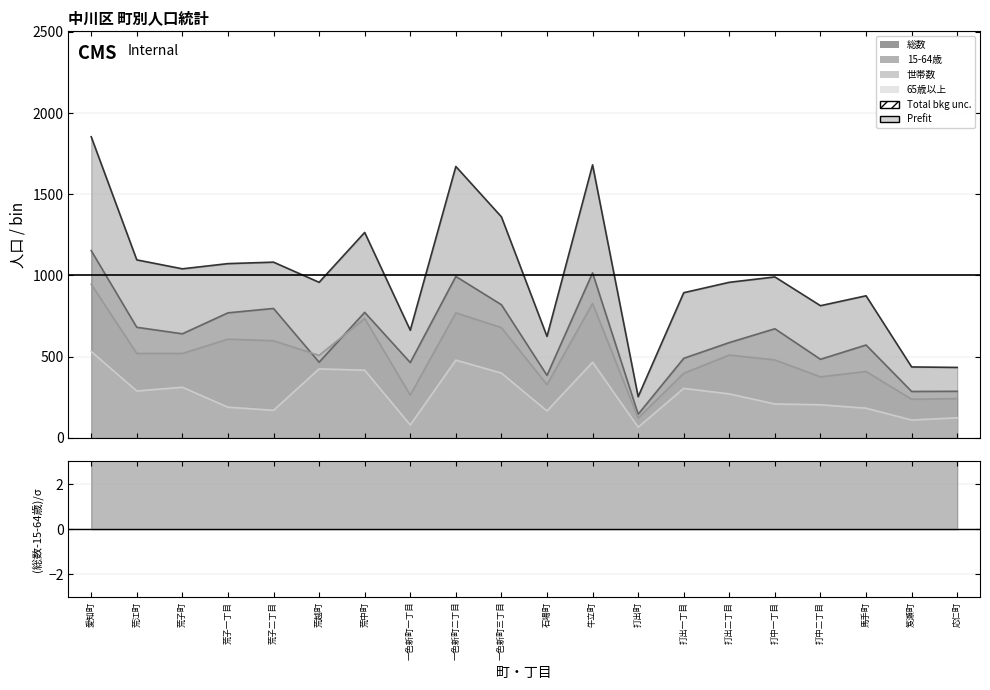

What position from the right is 馬手町?

3